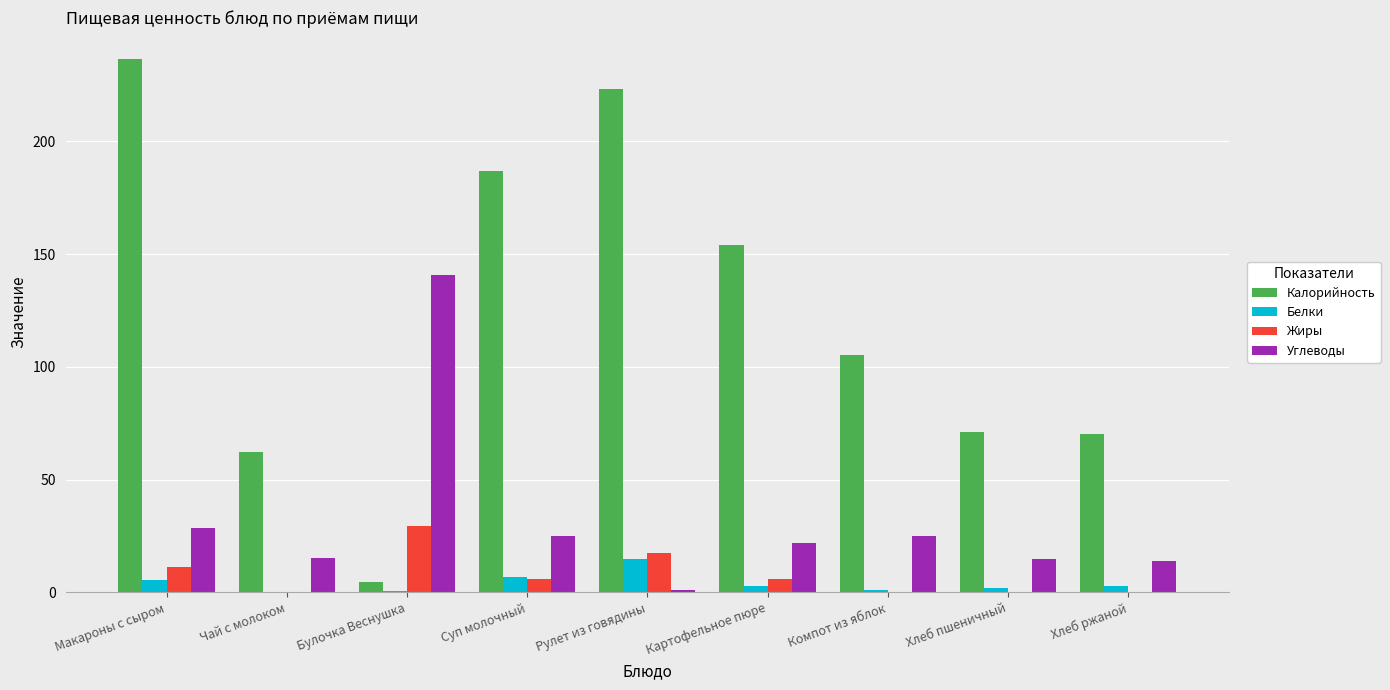

How many distinct data groups are displayed?

4